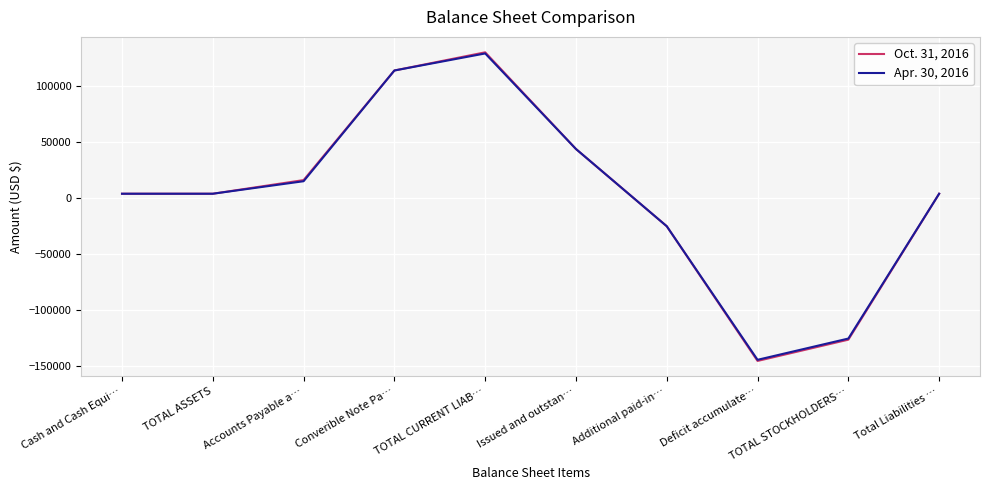

True or false: Oct. 31, 2016 has more than 0 points higher than both neighbors.

True